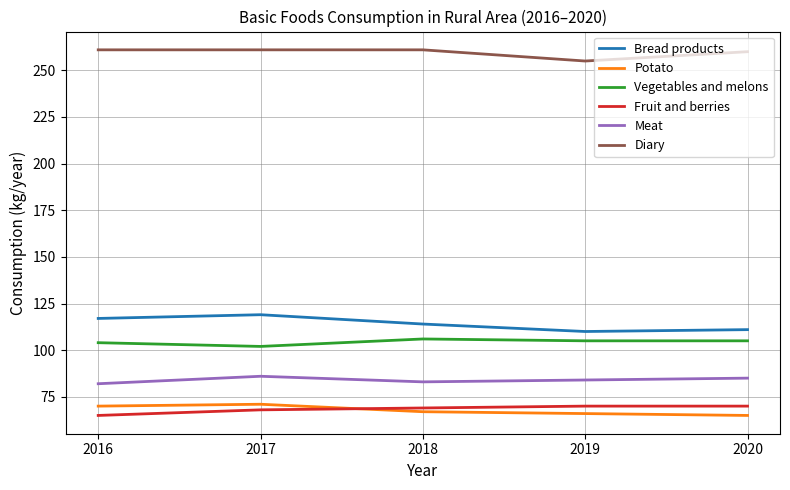

True or false: Potato has a value of 67 at 2018.

True